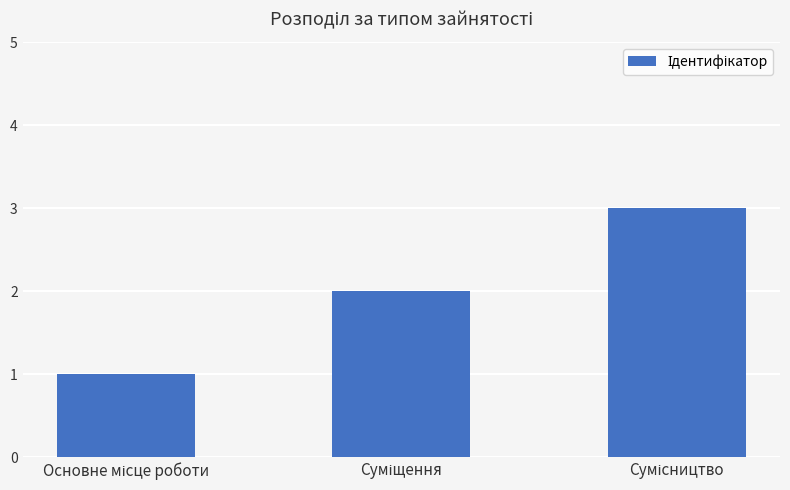

What is the sum of all values?

6